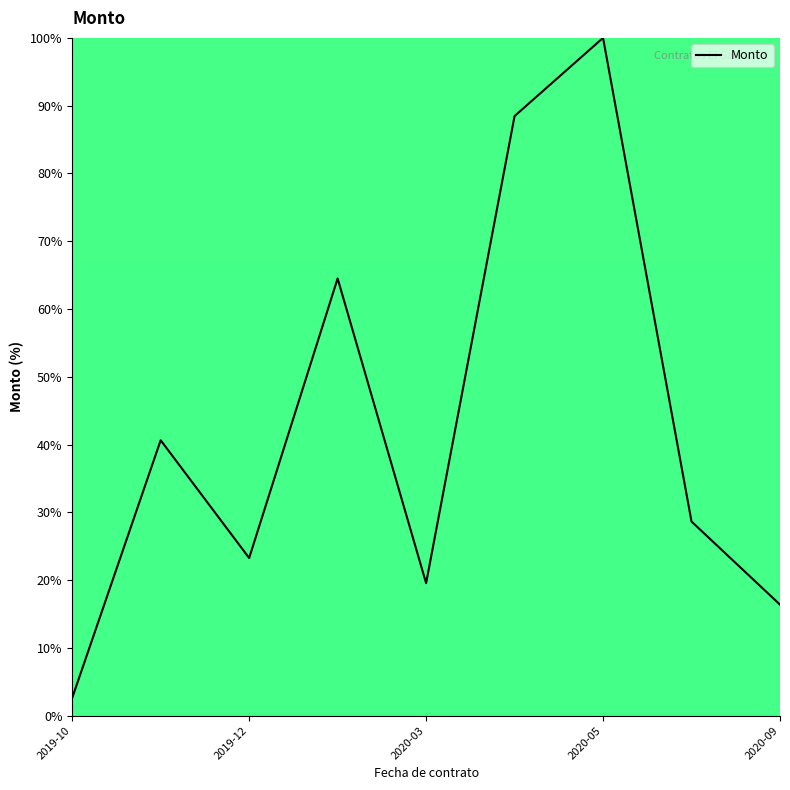

What is the greatest value displayed?

100.0